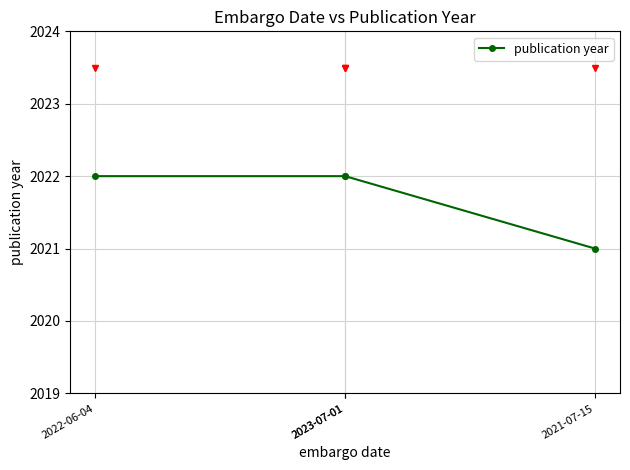

Does the chart display data point markers on the line(s)?

Yes